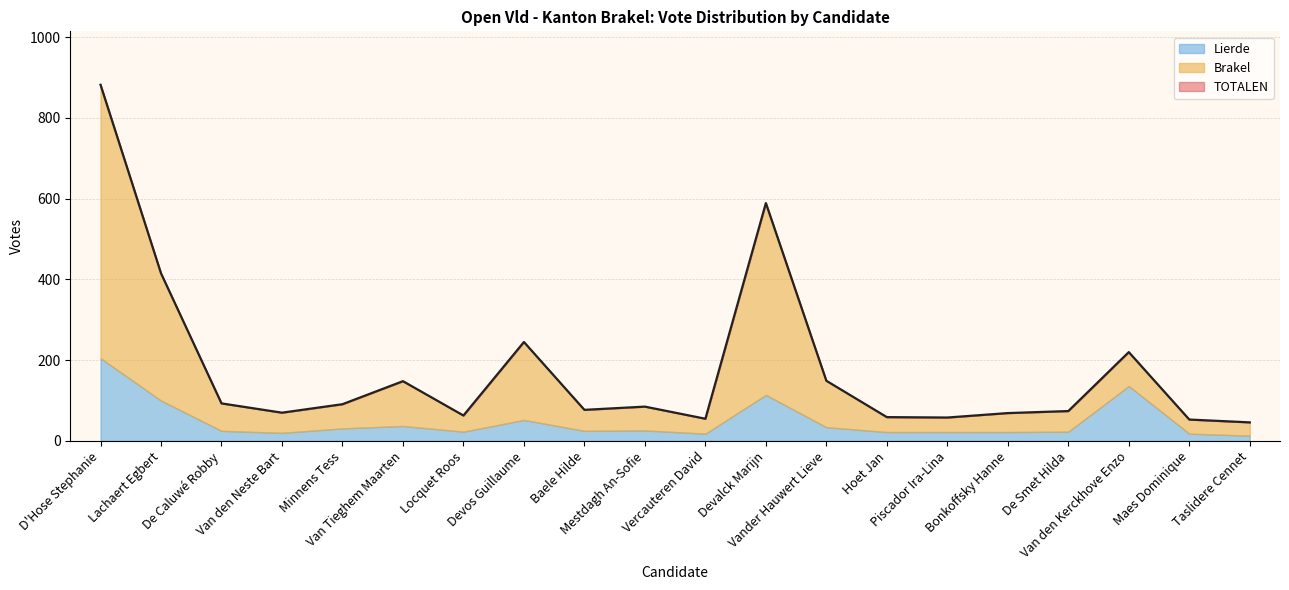

What is the smallest value displayed?

13